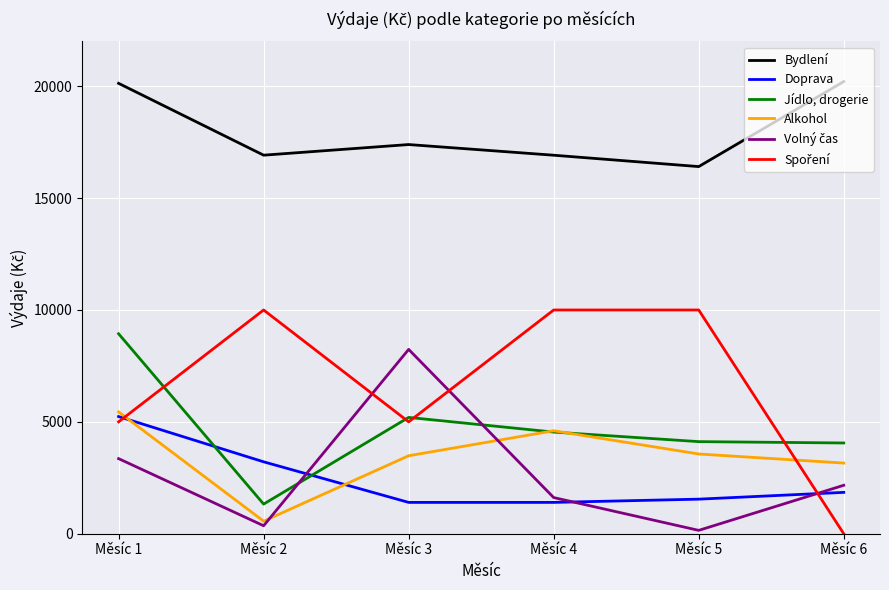

At which label is Bydlení closest to 18309?

Měsíc 3